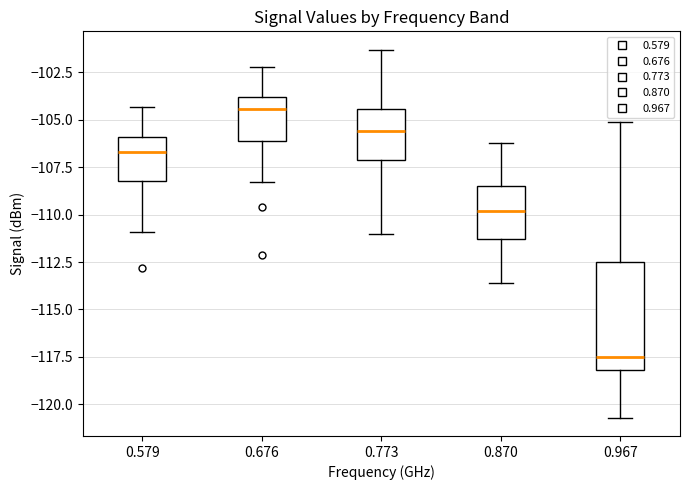

Where does the lower whisker of the box at x = 0.870 end on the y-axis? The values are not printed on the chart, so give them approximately, as read against the axis.

-113.5